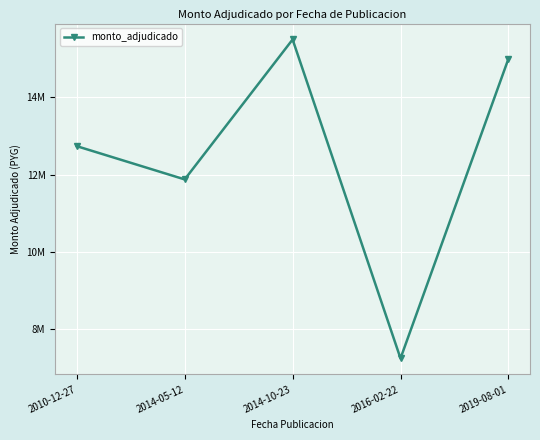

Reading left to right, list all the values displayed in this chart.

2010-12-27=12740000	2014-05-12=11880000	2014-10-23=15500000	2016-02-22=7250000	2019-08-01=15000000